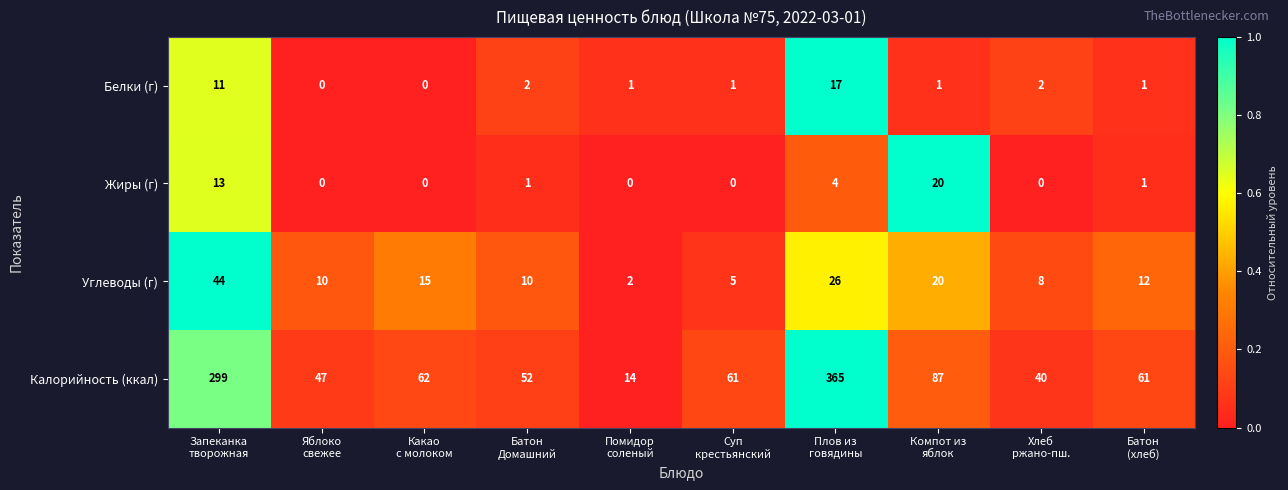

What is the difference between the highest and lowest values at Хлеб
ржано-пш.?

40